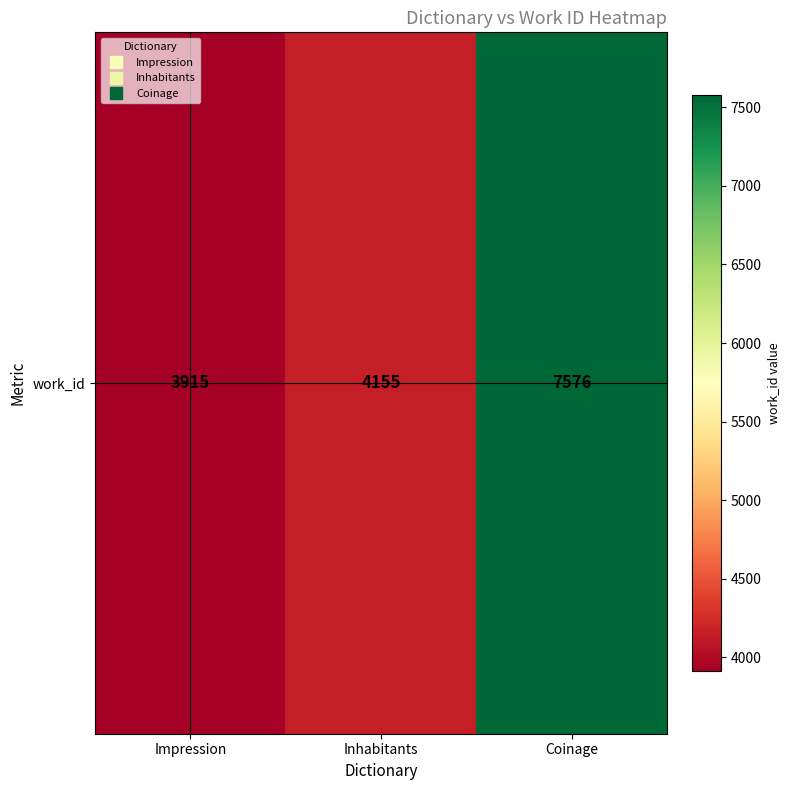

How many values exceed 4155?

1